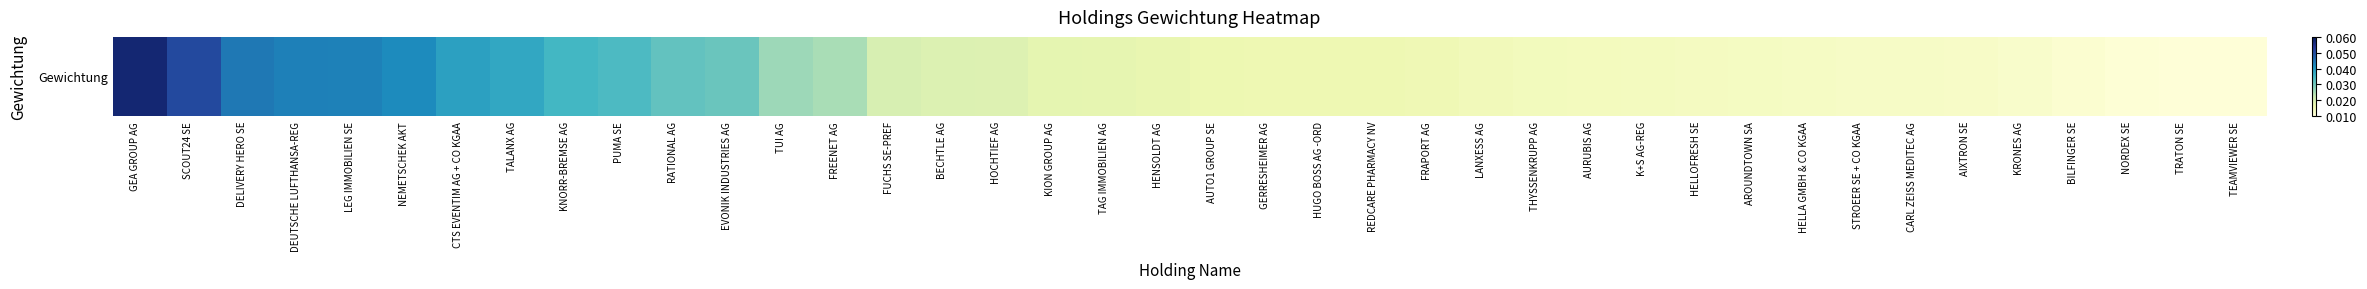

Is it true that the value at DELIVERY HERO SE is 0.1?

False